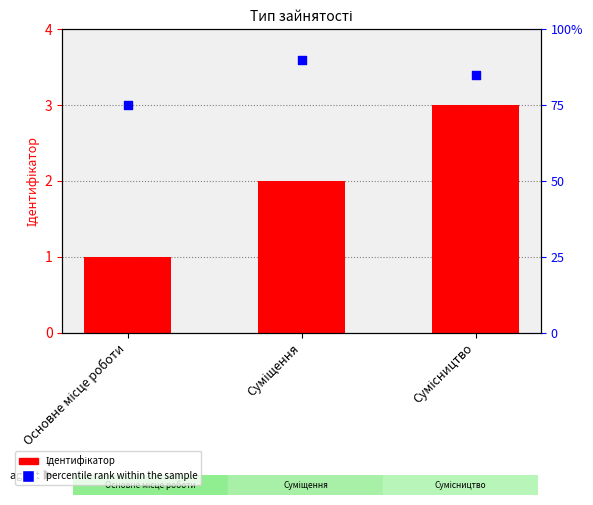

Which series reaches the minimum Y coordinate?

Ідентифікатор